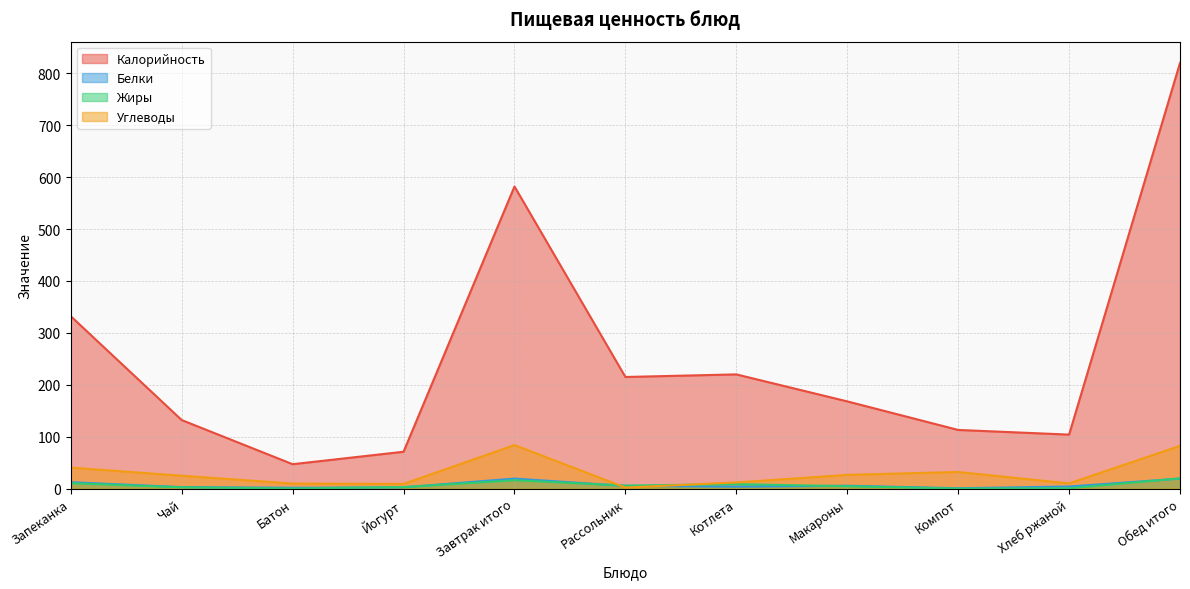

Rank the series by their maximum value, from highest to lowest.

Калорийность, Углеводы, Жиры, Белки